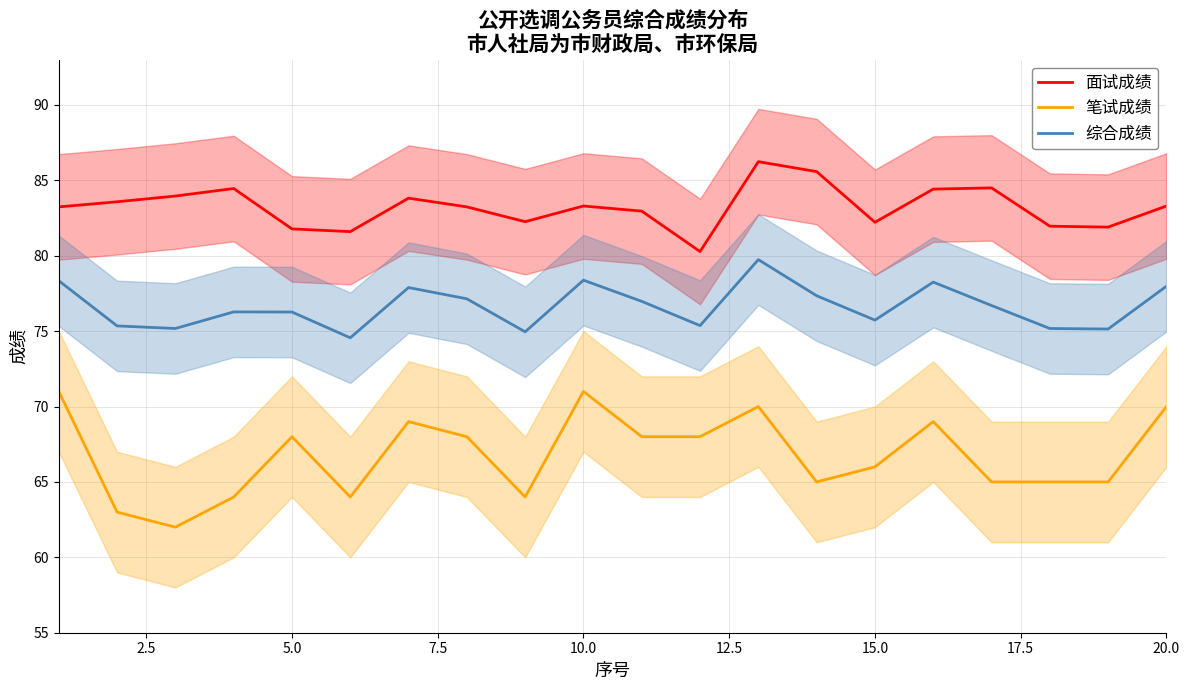

True or false: 面试成绩 and 综合成绩 intersect in this chart.

False